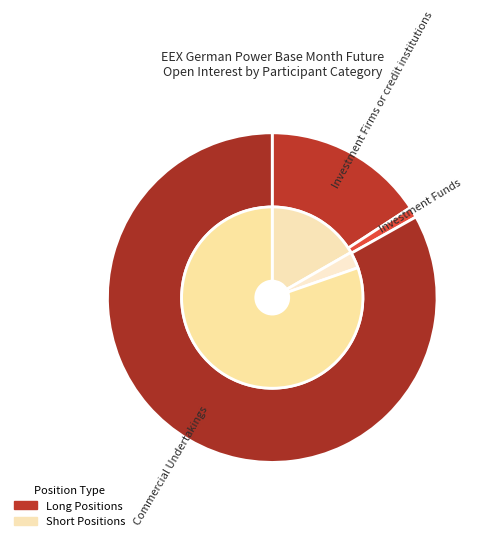

Which slice represents more than half of the pie?

Commercial Undertakings